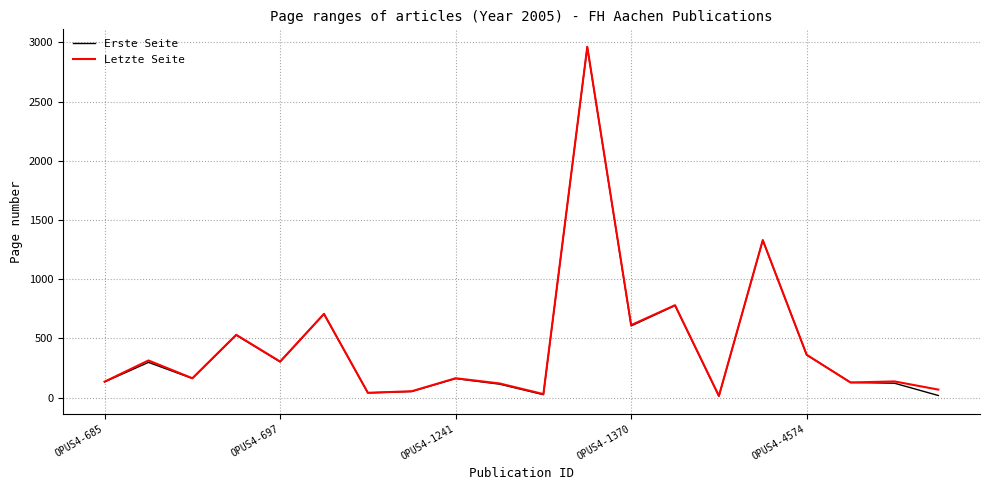

What is the maximum value for Erste Seite?

2962